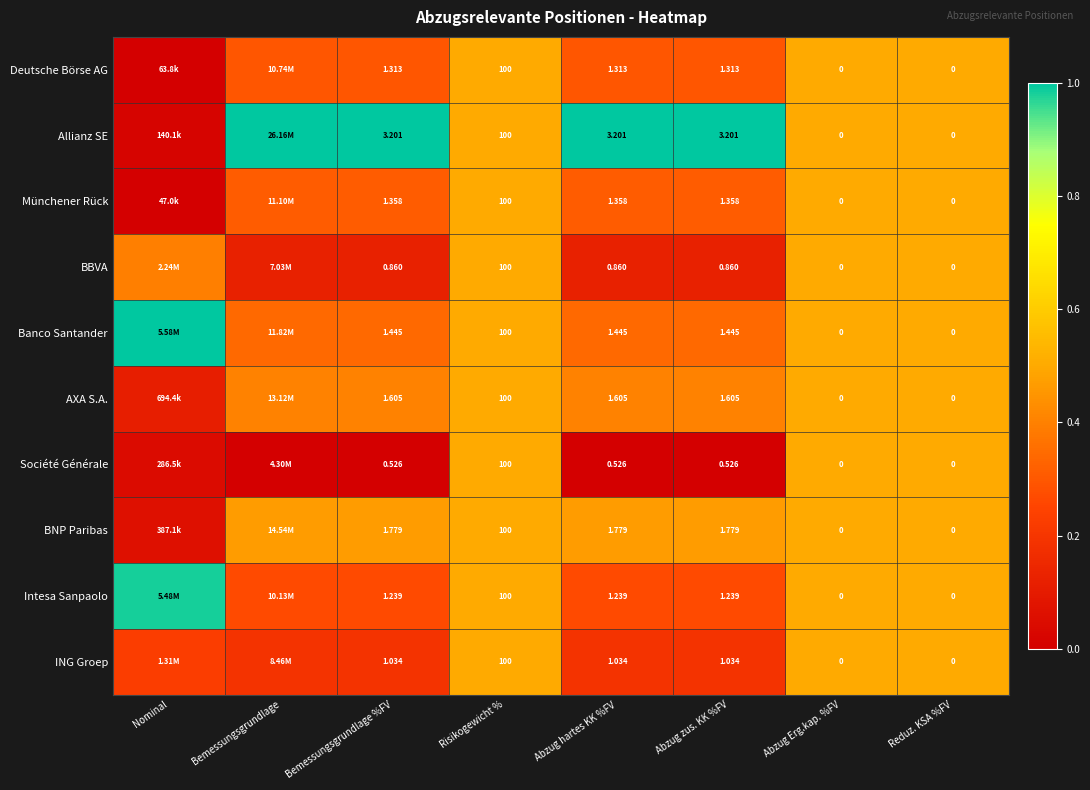

True or false: Banco Santander has a value of 0.9 at Risikogewicht %.

False